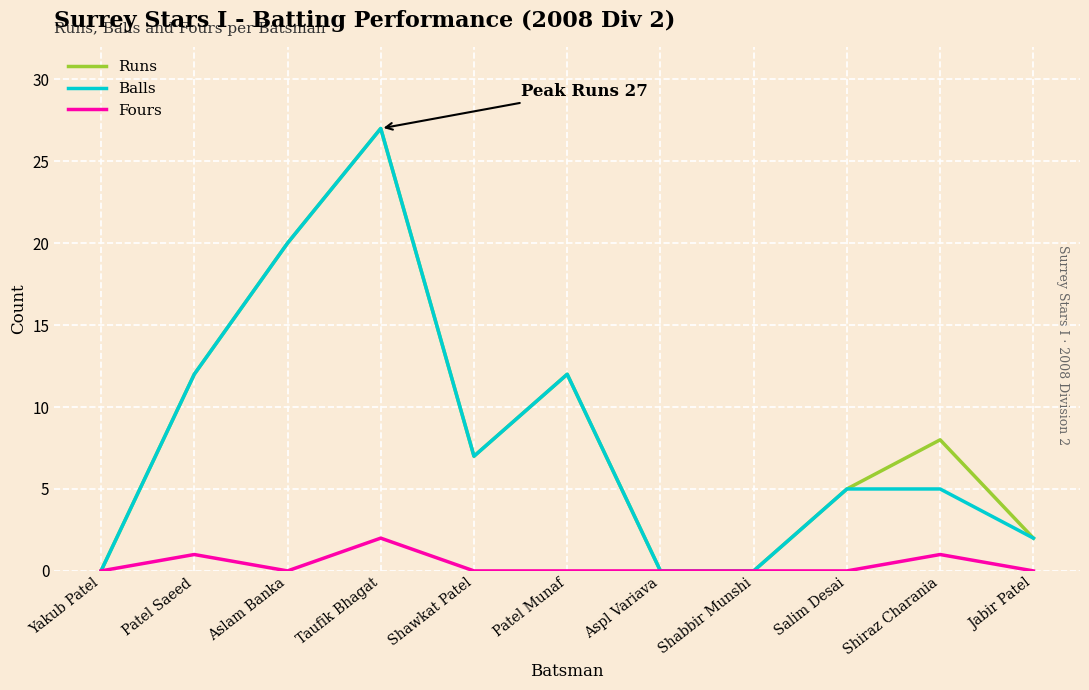

What is the difference between the second highest and second lowest values in the Balls series?

20